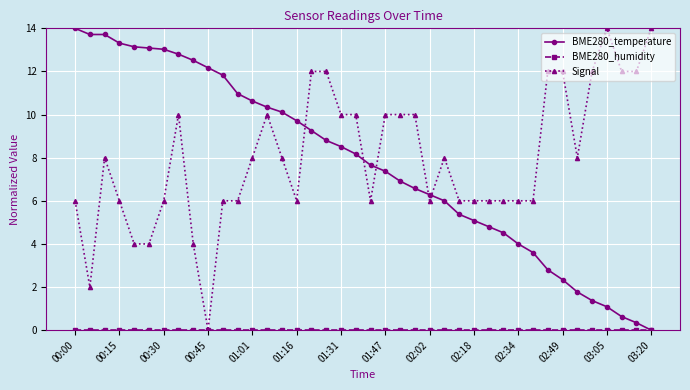

True or false: Signal has more than 2 interior local peaks.

True